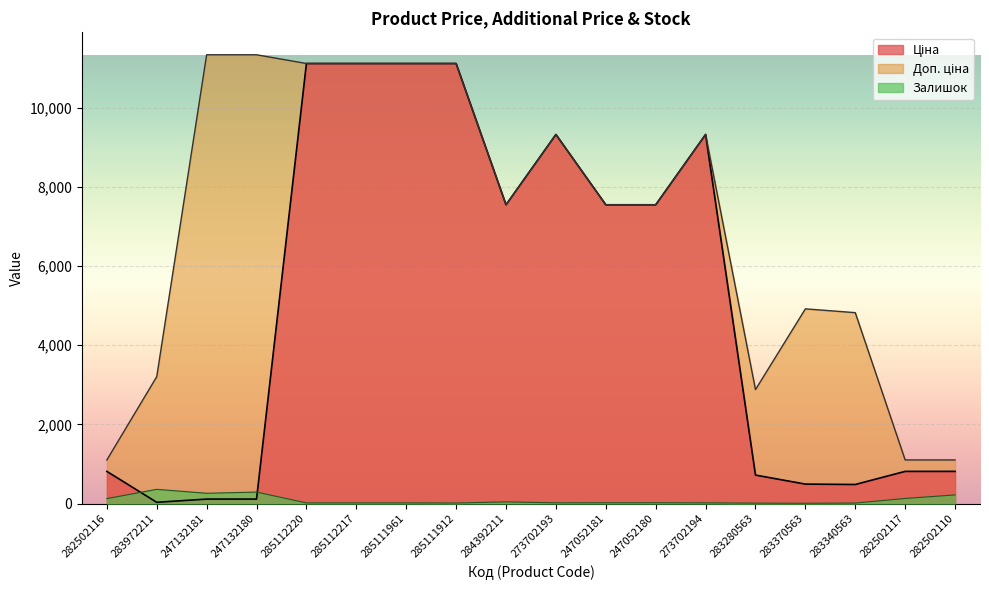

At which category does Залишок reach its first local peak?

283972211